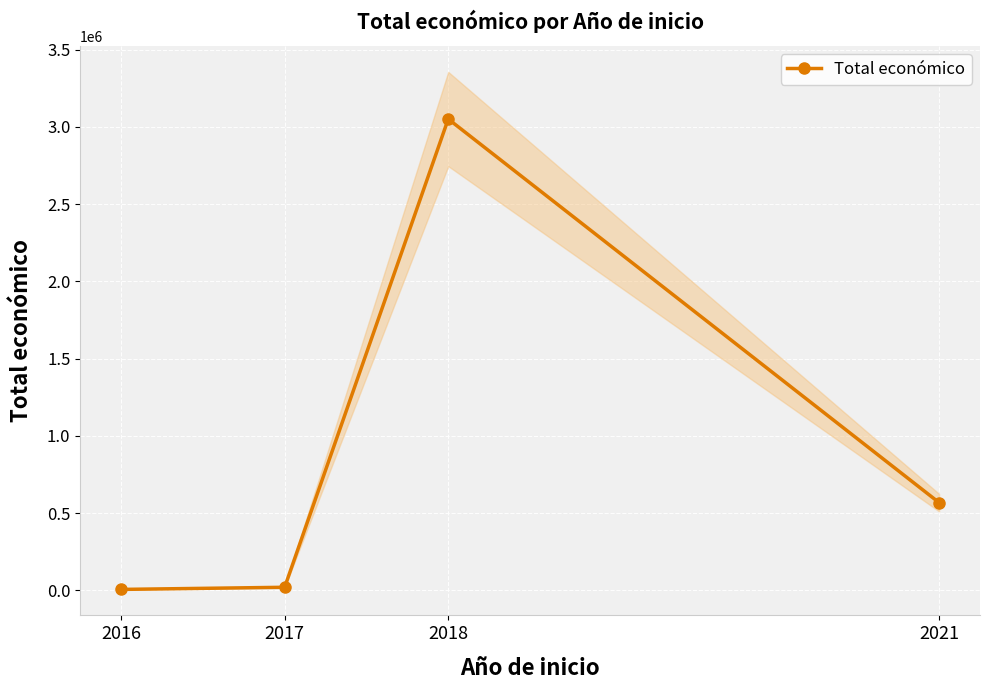

How many data points does each series have?

4